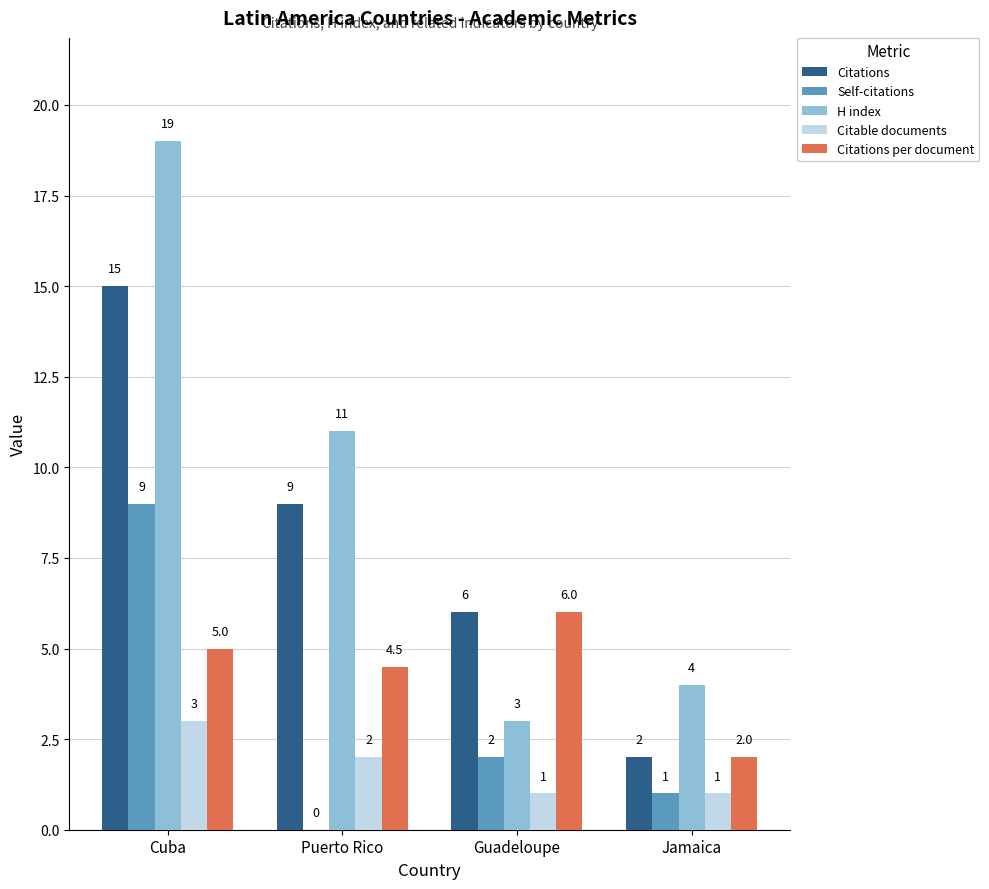

Are the bars horizontal?

No